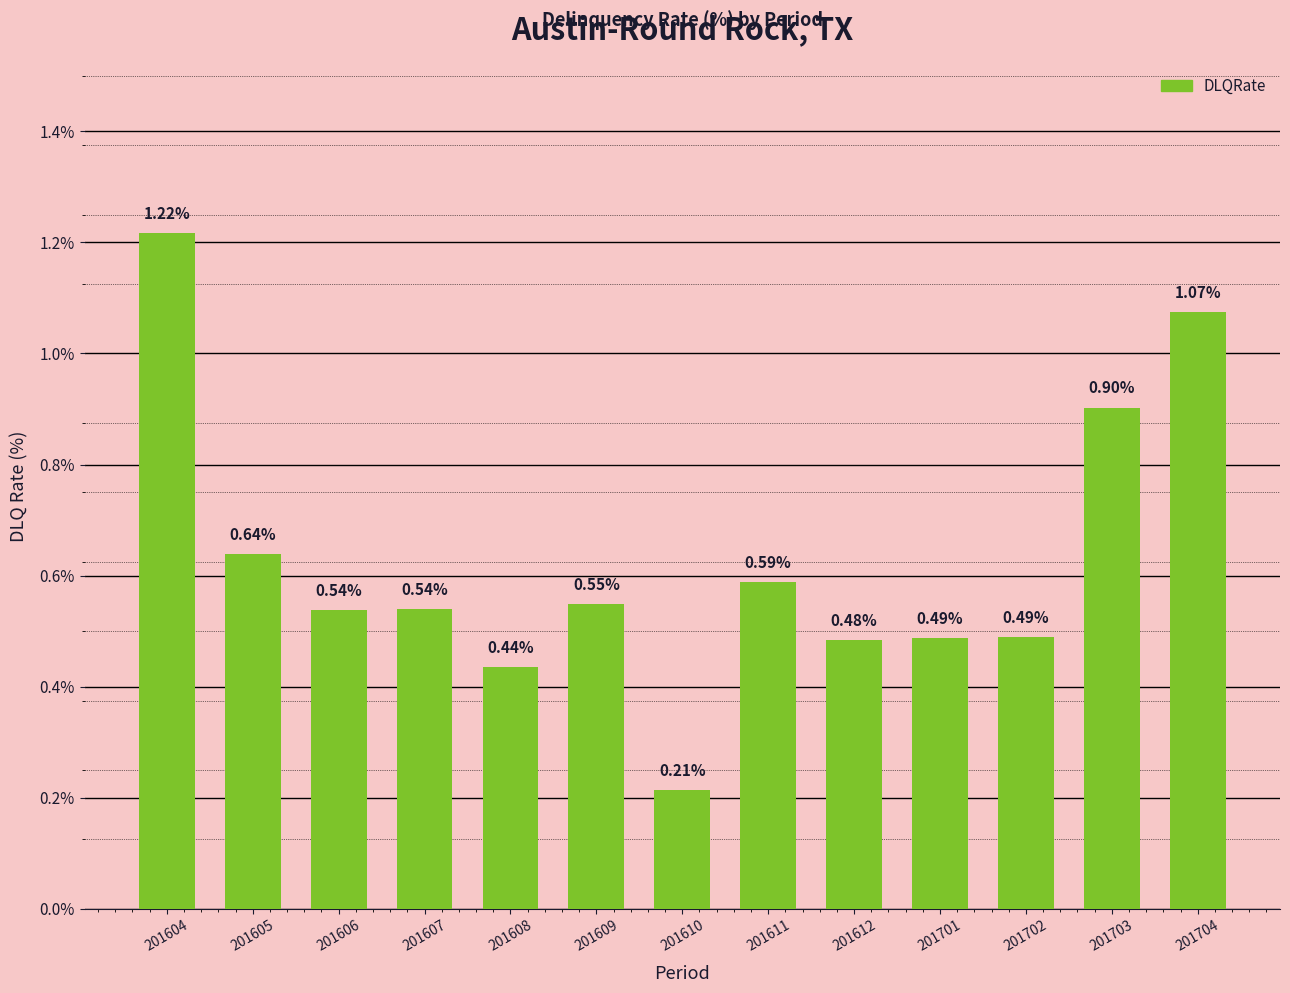

Between 201702 and 201608, which is larger?

201702